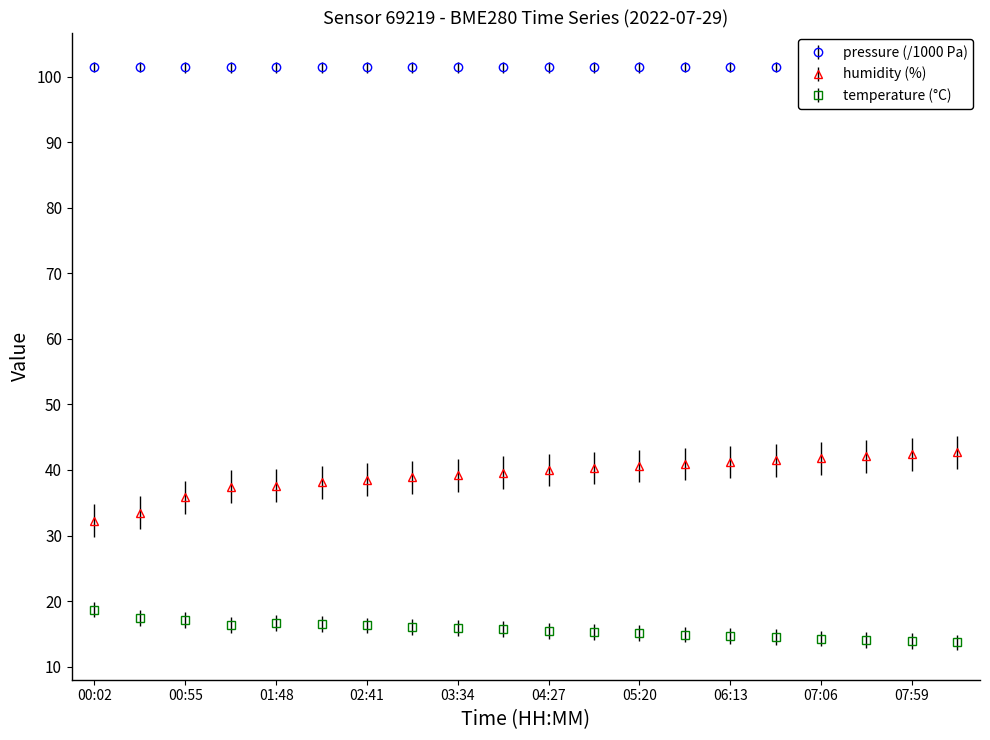

Reading left to right, extract all data points from this chart.

pressure: 00:02=101.4	00:28=101.4	00:55=101.4	01:22=101.4	01:48=101.4	02:15=101.4	02:41=101.4	03:08=101.4	03:34=101.4	04:01=101.4	04:27=101.4	04:54=101.4	05:20=101.4	05:47=101.4	06:13=101.4	06:40=101.4	07:06=101.4	07:33=101.4	07:59=101.4	08:26=101.4
humidity: 00:02=32.3	00:28=33.5	00:55=35.8	01:22=37.5	01:48=37.6	02:15=38.1	02:41=38.5	03:08=38.9	03:34=39.2	04:01=39.6	04:27=40.0	04:54=40.3	05:20=40.6	05:47=40.9	06:13=41.2	06:40=41.5	07:06=41.8	07:33=42.1	07:59=42.4	08:26=42.7
temperature: 00:02=18.7	00:28=17.4	00:55=17.1	01:22=16.4	01:48=16.7	02:15=16.5	02:41=16.3	03:08=16.1	03:34=15.9	04:01=15.7	04:27=15.5	04:54=15.3	05:20=15.1	05:47=14.9	06:13=14.7	06:40=14.5	07:06=14.3	07:33=14.1	07:59=13.9	08:26=13.7